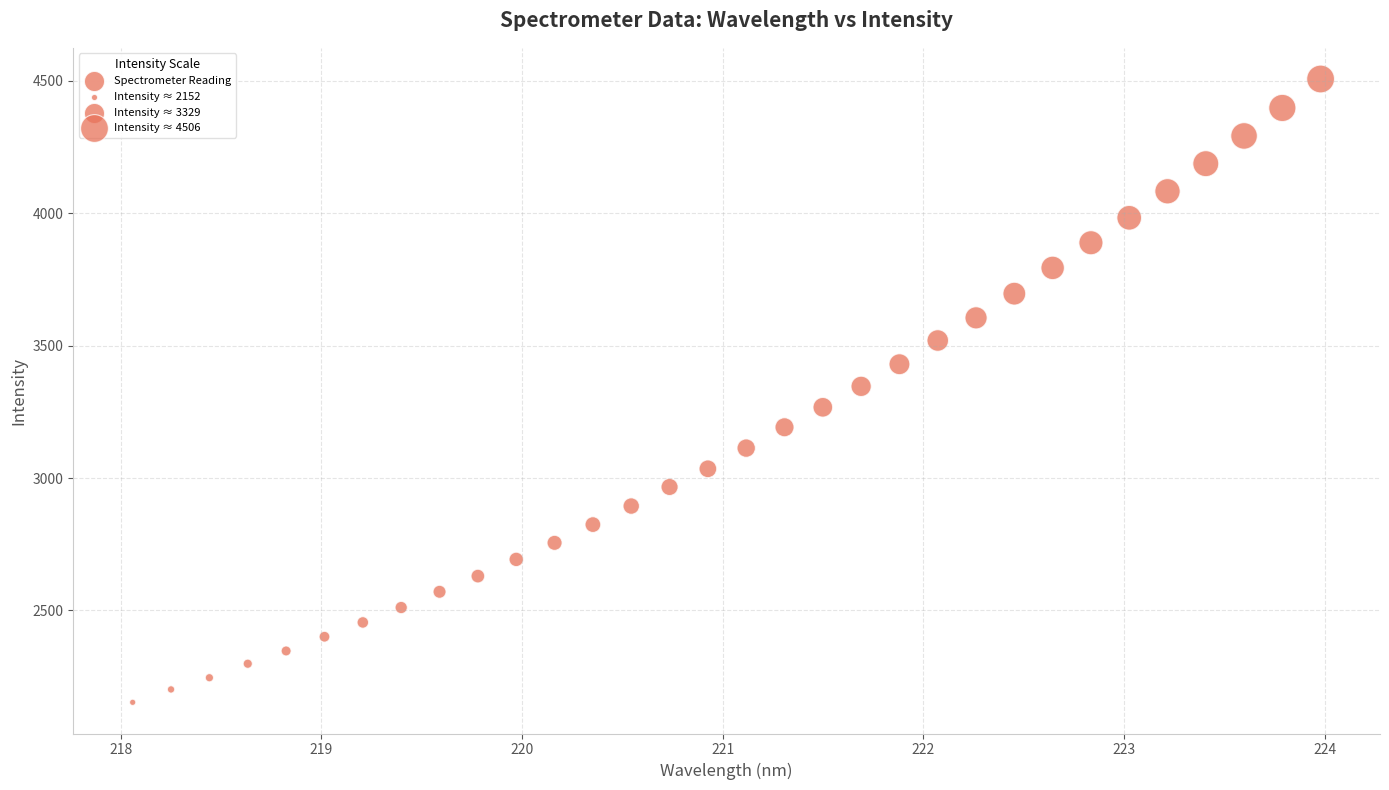

What is the range of X values (max minus min)?

5.9